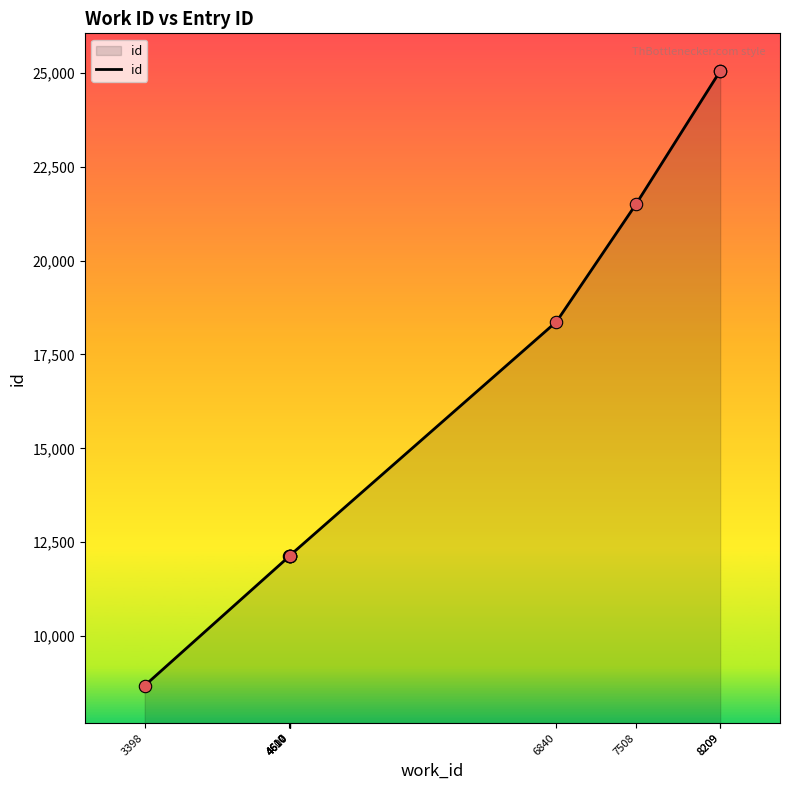

What is the change in value from 4610 to 8209?

+12904